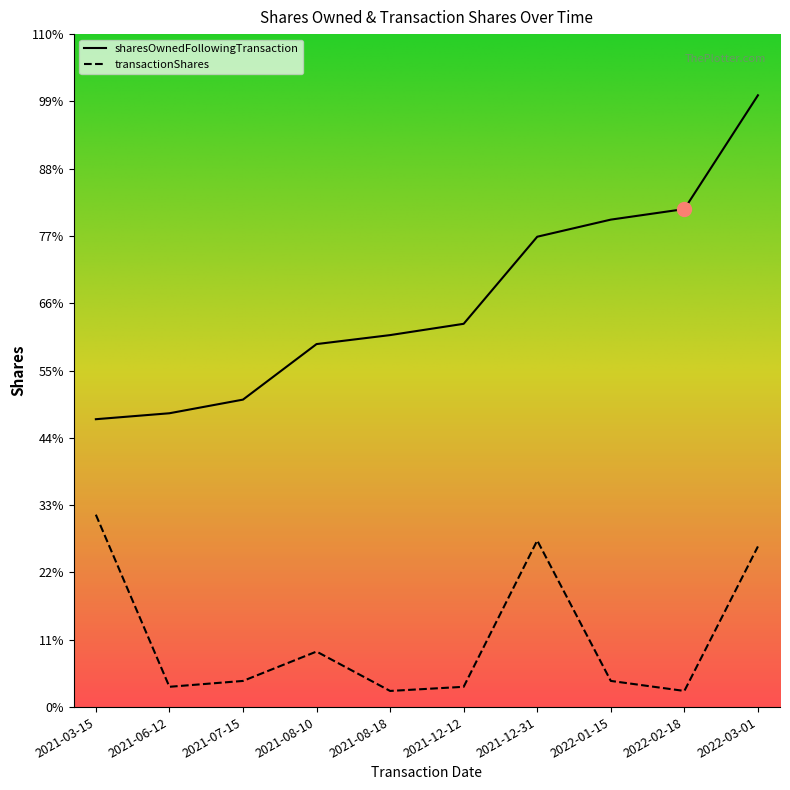

Which series has the largest total across all categories?

sharesOwnedFollowingTransaction